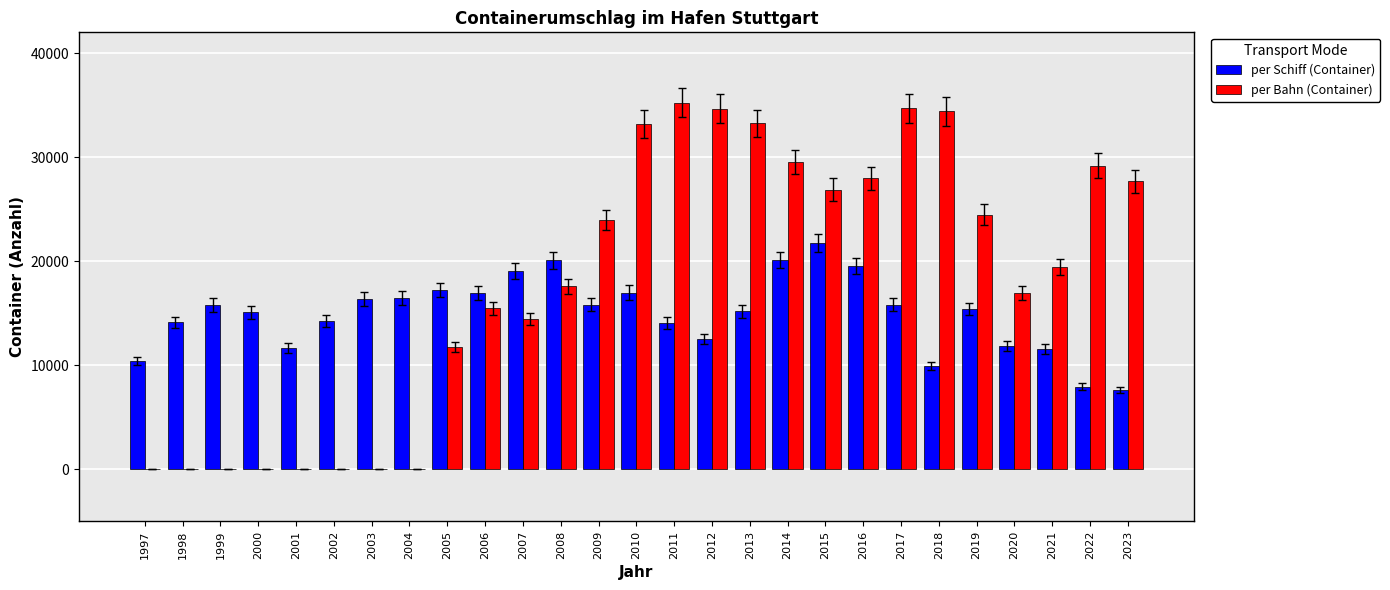

What are all the series names shown in the legend?

per Schiff (Container), per Bahn (Container)